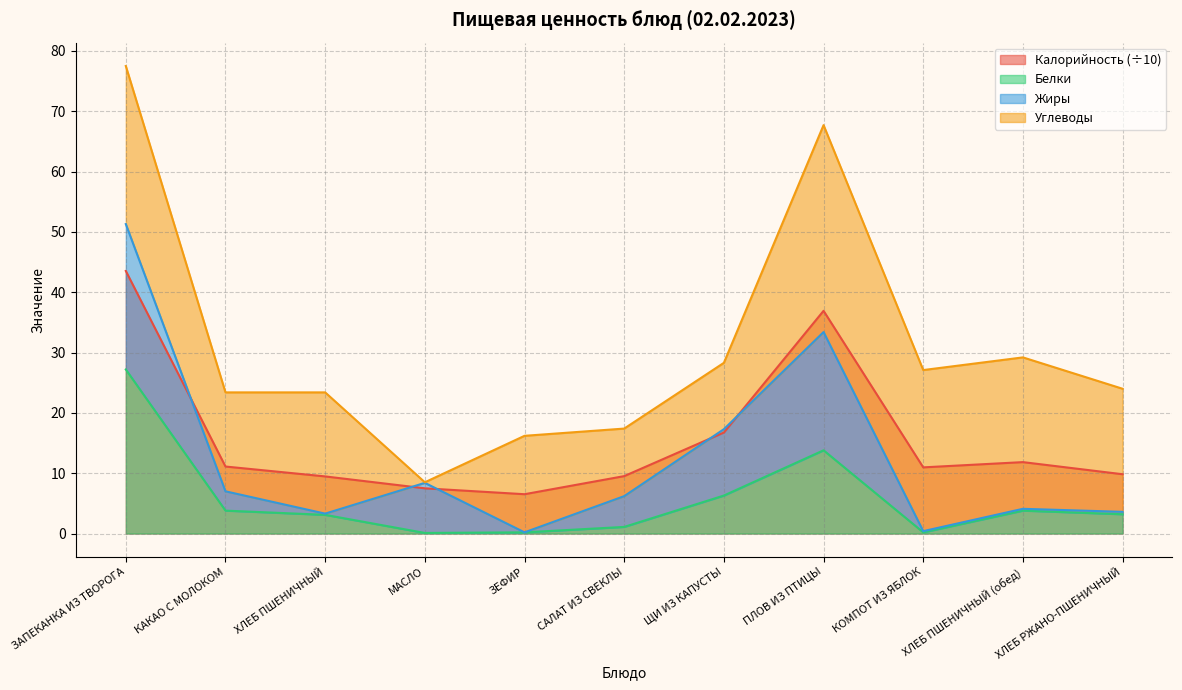

What is the lowest value of the Белки series?

0.1